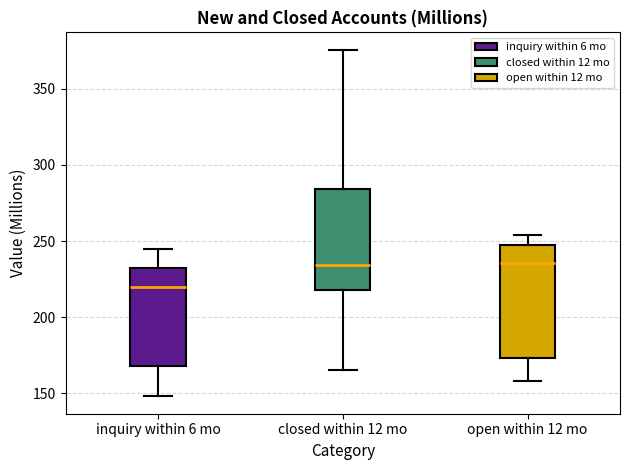

Reading left to right, transcribe this box plot: for each box, give where its median line is, the range the box spans, and where its two whiskers end, as read against the y-axis. The values are not printed on the chart, so give them approximately, as read against the axis.

inquiry within 6 mo: median 220, box 170 to 230, whiskers 150 to 245
closed within 12 mo: median 235, box 220 to 285, whiskers 165 to 375
open within 12 mo: median 235, box 175 to 245, whiskers 160 to 255